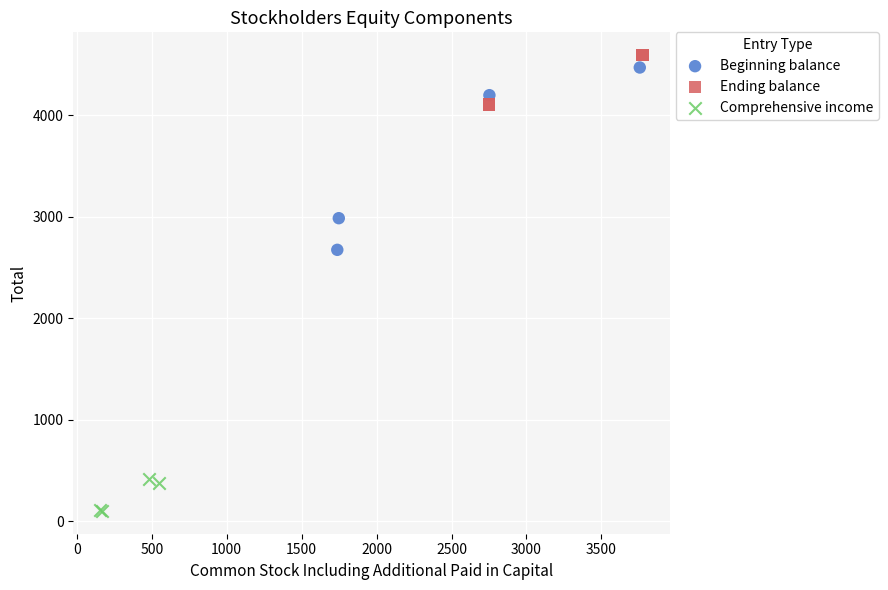

Which series has the widest spread of Y values?

Beginning balance